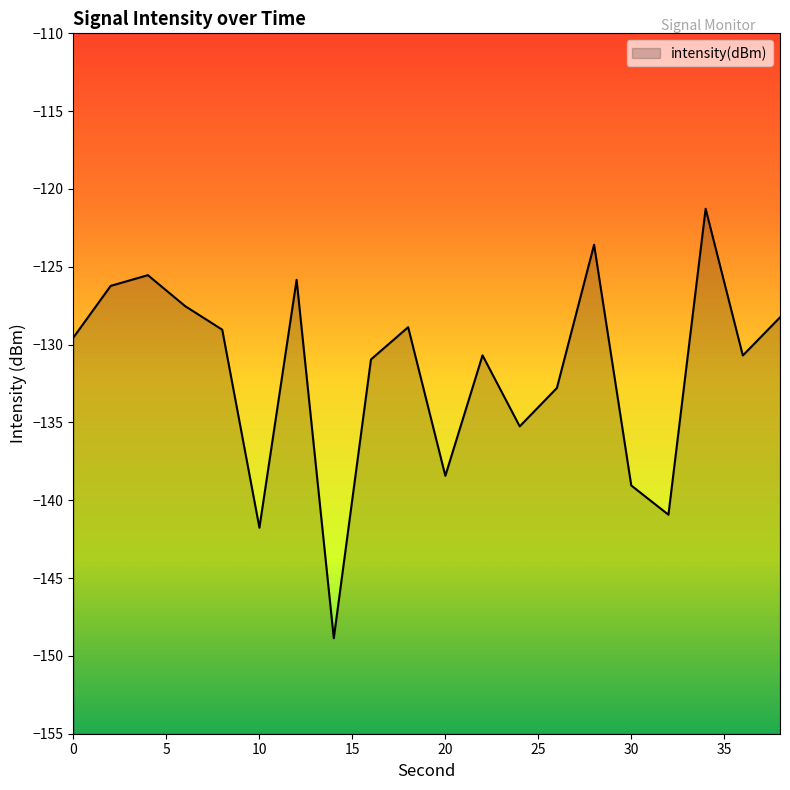

What is the difference between the second highest and second lowest values?

18.2